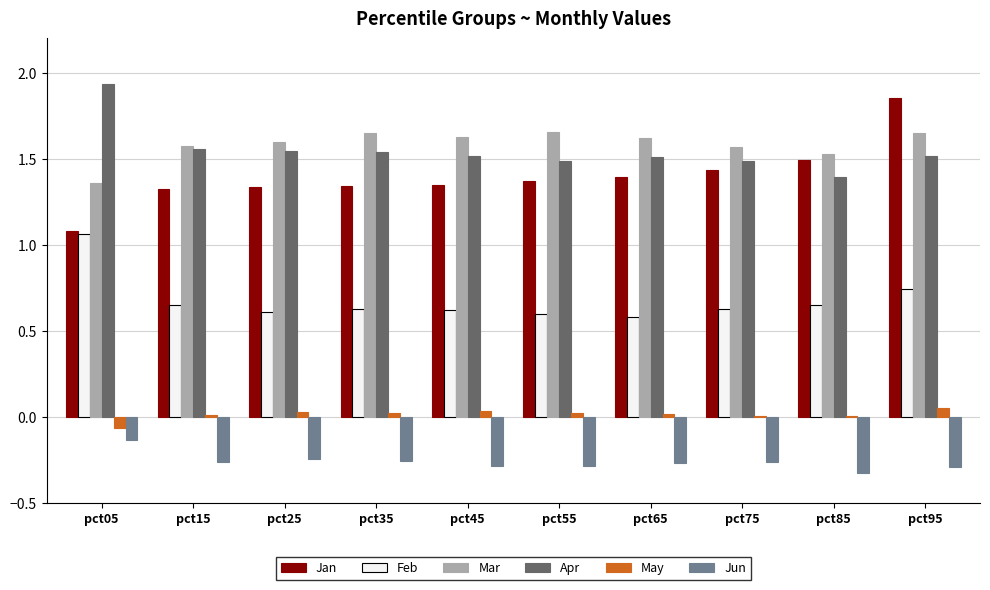

Which category has the highest value in the Jun series?

pct05